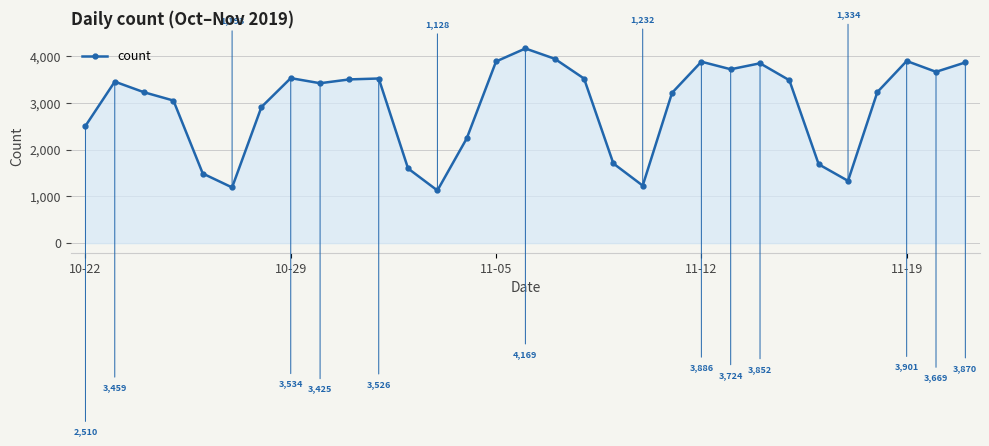

What is the maximum value shown in the chart?

4169